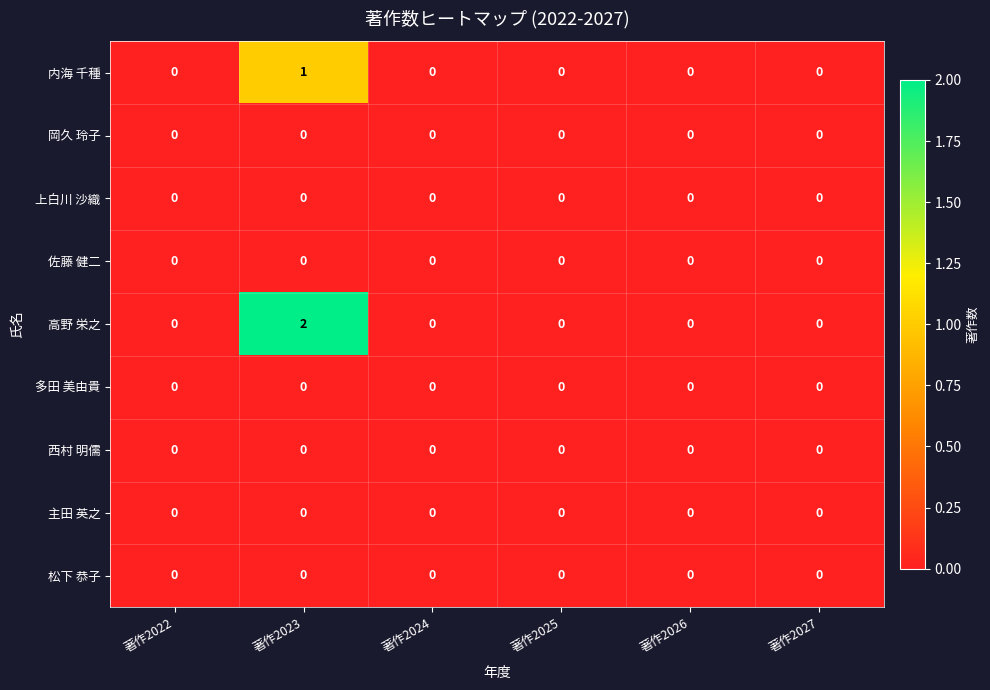

Which series has the largest range (max minus min)?

高野 栄之